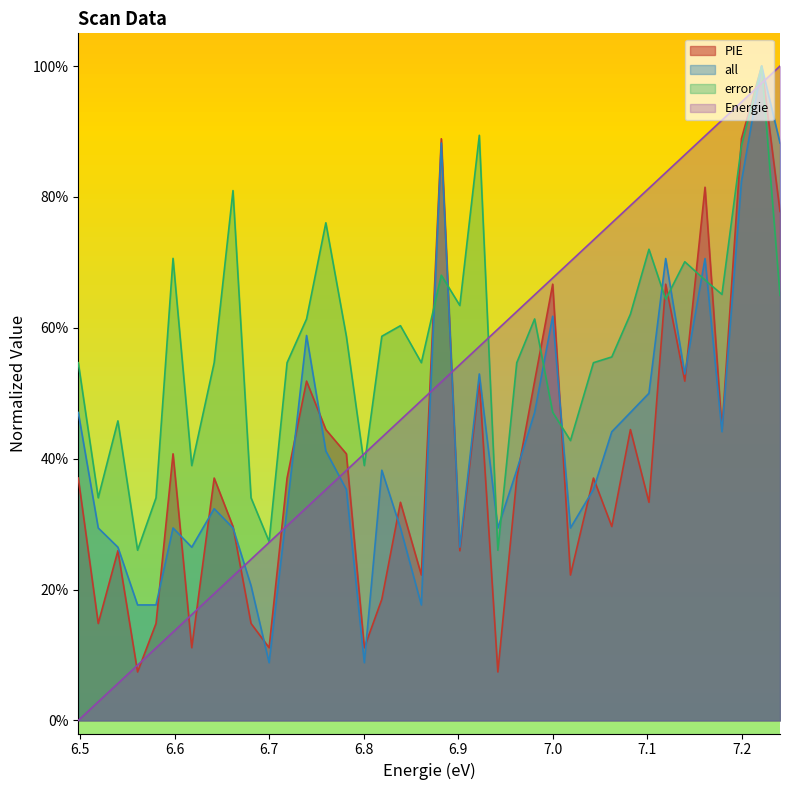

Rank the series by their maximum value, from highest to lowest.

Energie, PIE, all, error